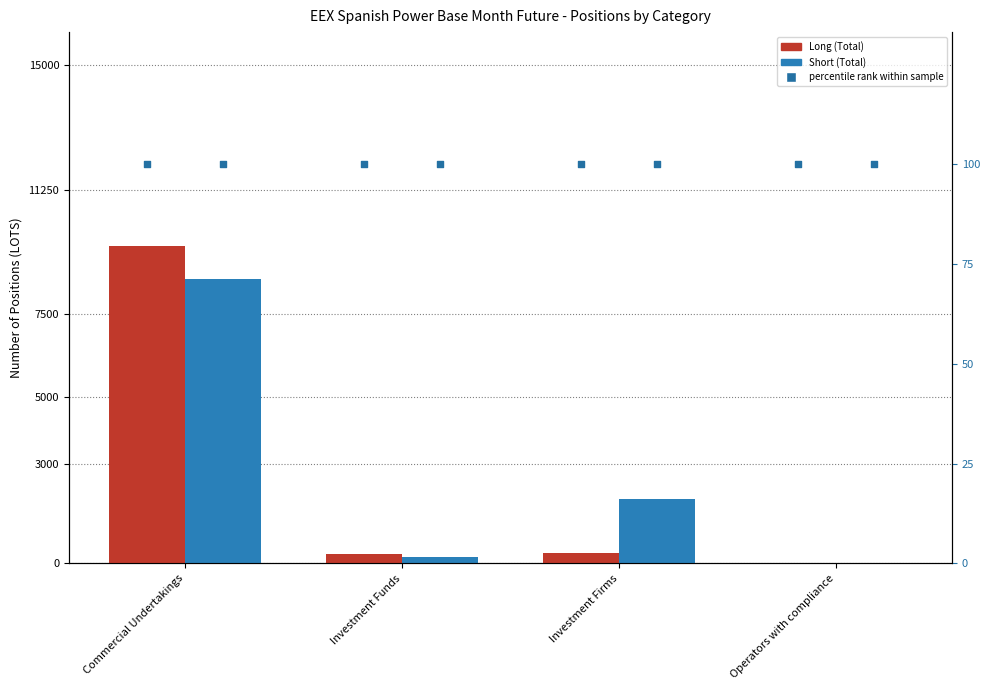

At how many categories does at least one series exceed 6395?

1